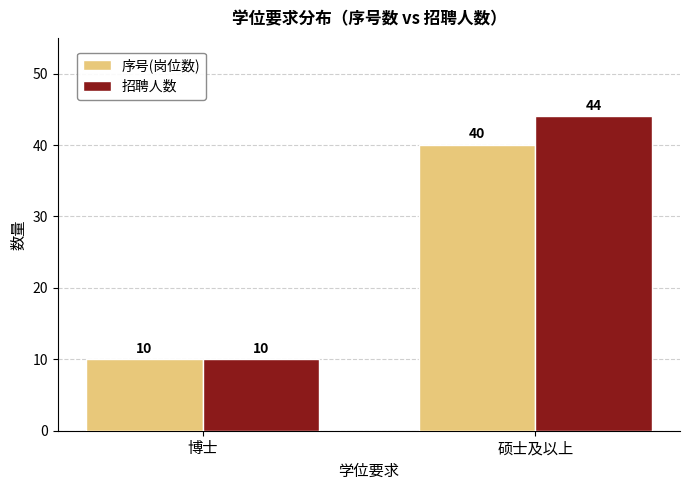

How many bars are there in total?

4